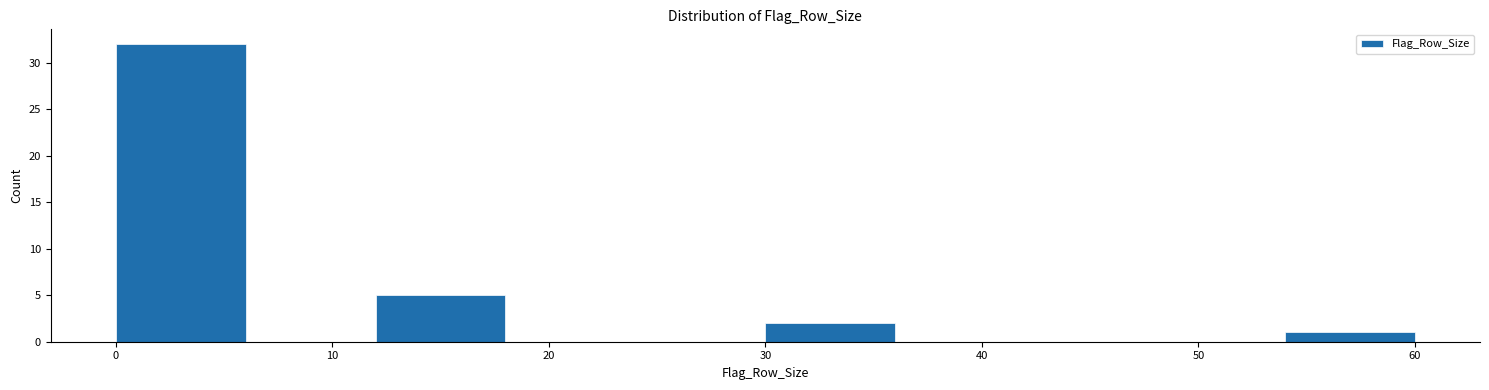

Over which range of the x-axis is the bar tallest?

0 to 6